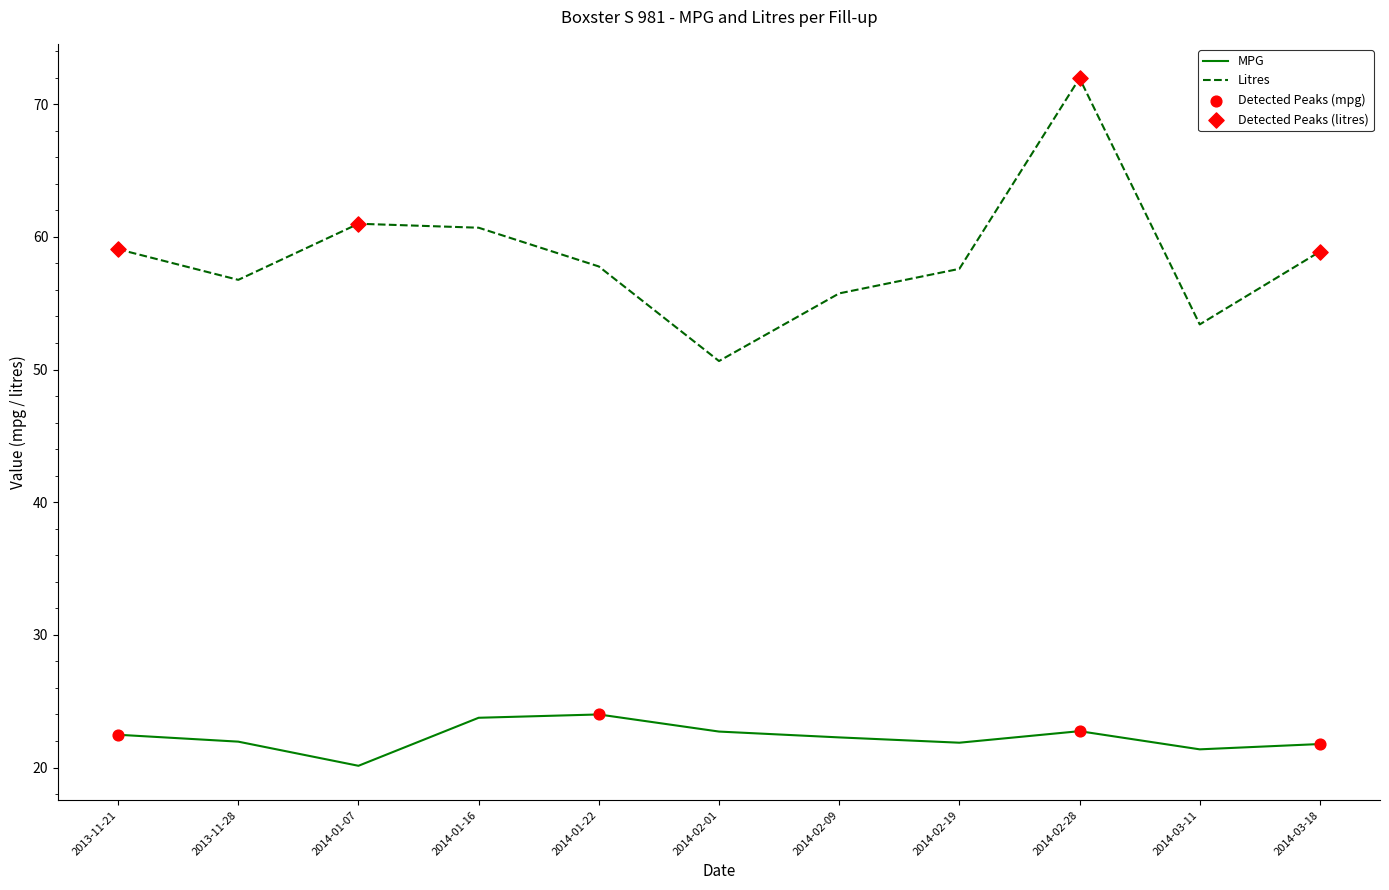

Which series has the largest range (max minus min)?

Litres